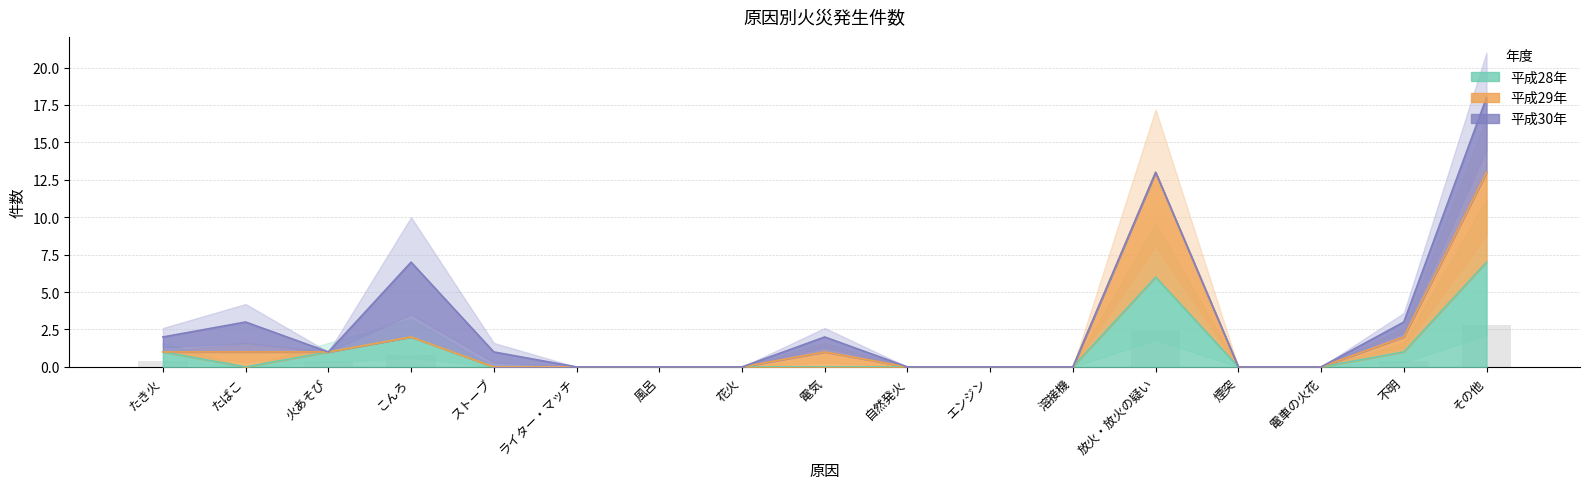

At which label is 平成29年 closest to 6?

こんろ